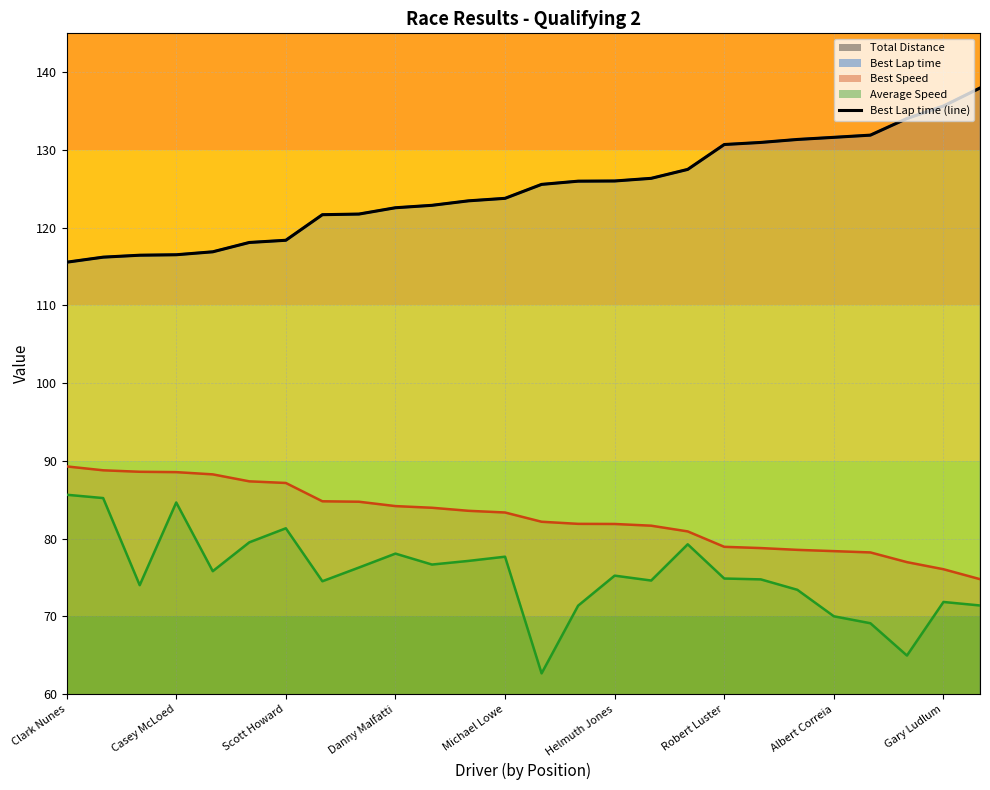

The Average Speed series shows 81.3 at Scott Howard. True or false?

True